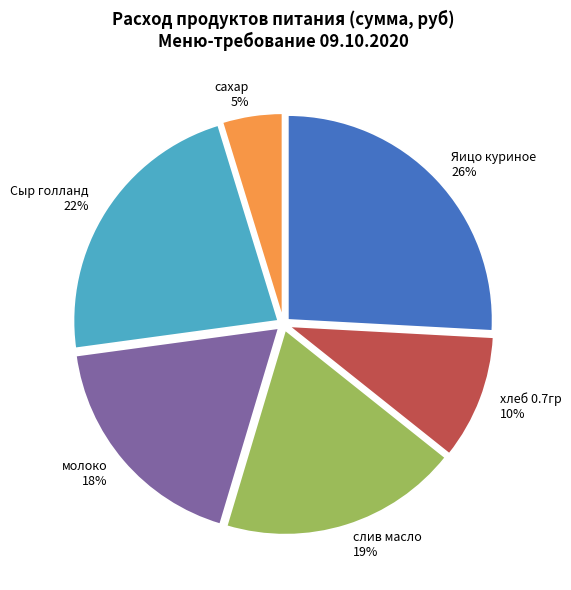

To the nearest percent, what percentage of the pie is сахар?

5%